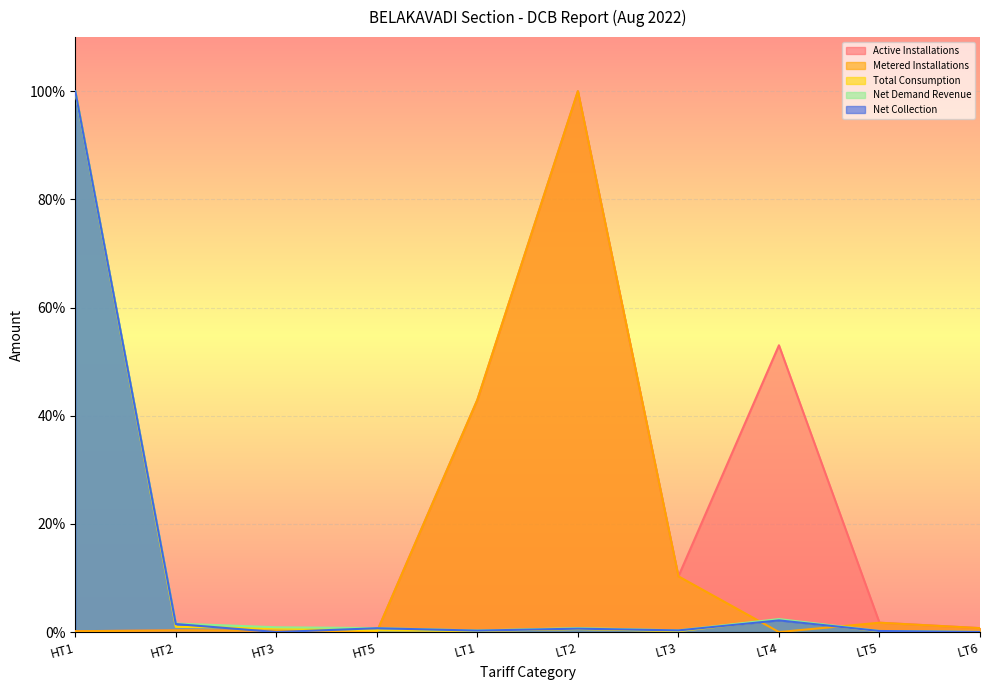

The value of Active Installations at LT2 is 100.0. True or false?

True